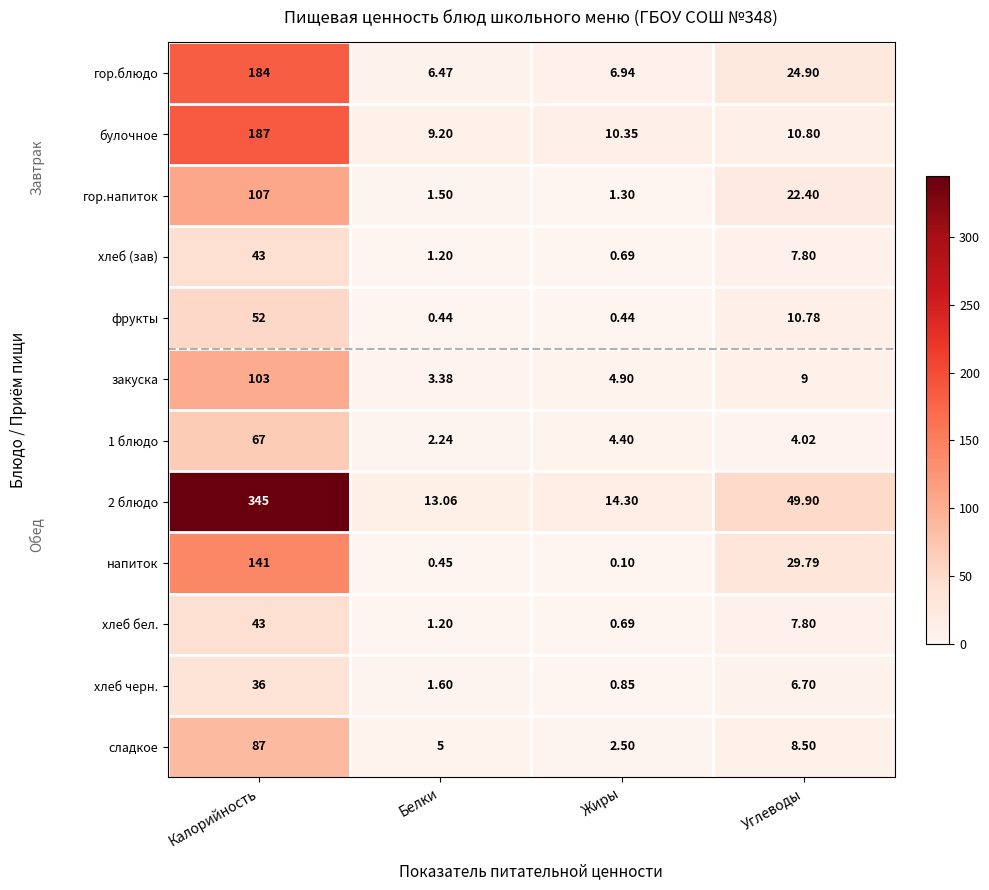

Which series has the largest range (max minus min)?

2 блюдо